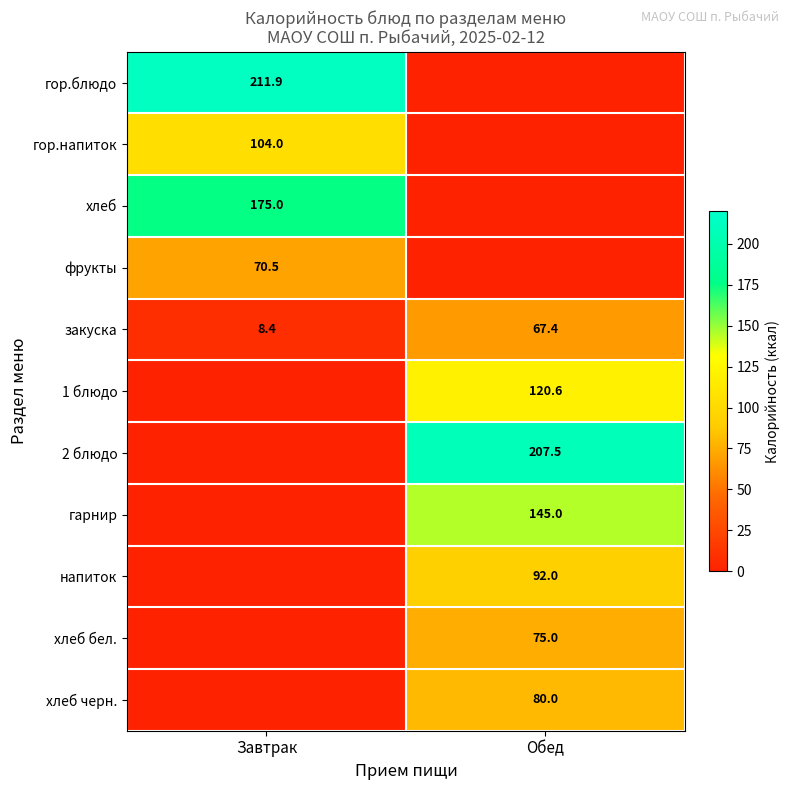

What is the sum of the закуска values at Обед and Завтрак?

75.8